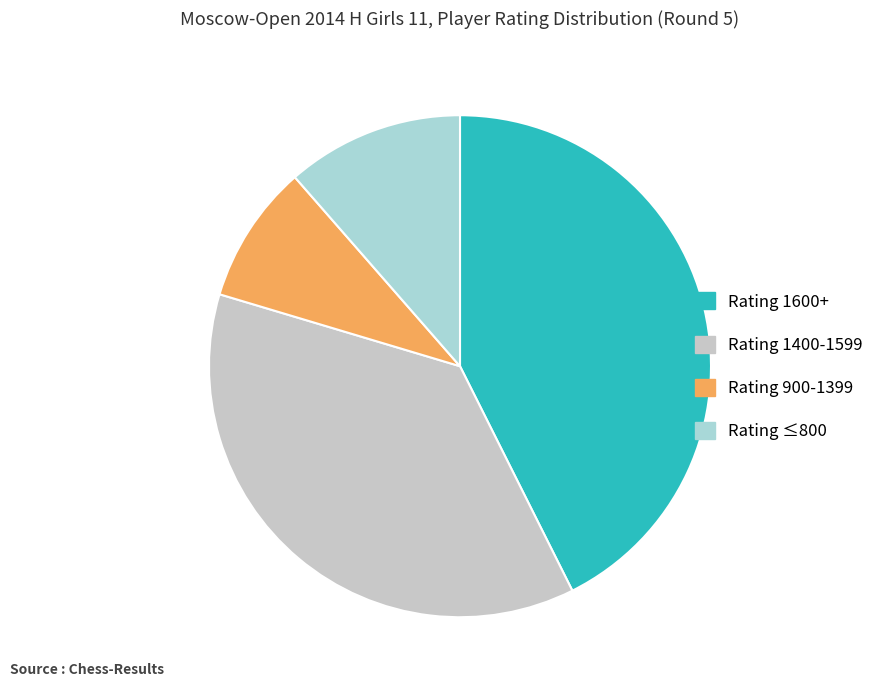

Count the number of slices in the pie.

4